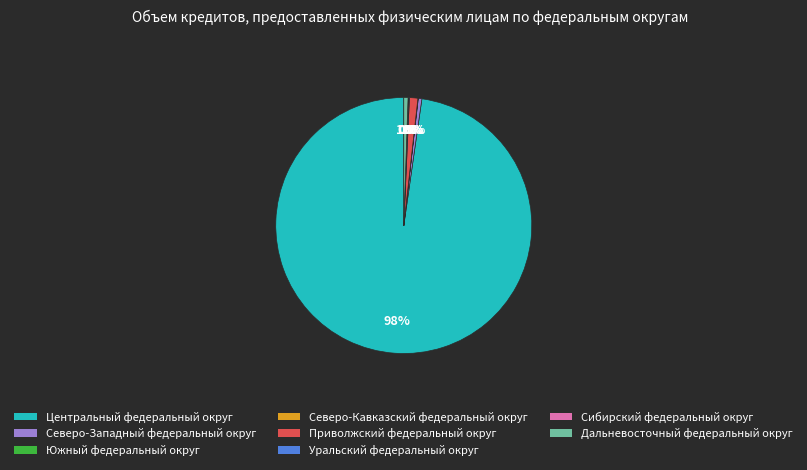

To the nearest percent, what is the average slice percentage?

12%